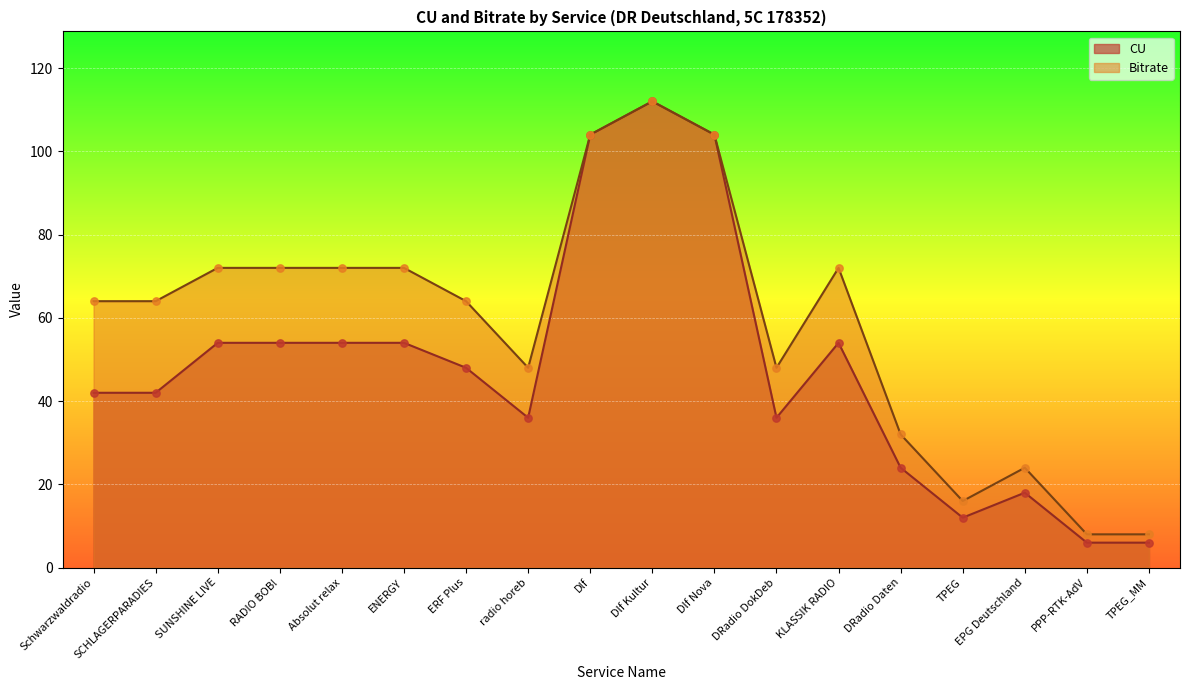

Which series has the largest Y range (max minus min)?

CU